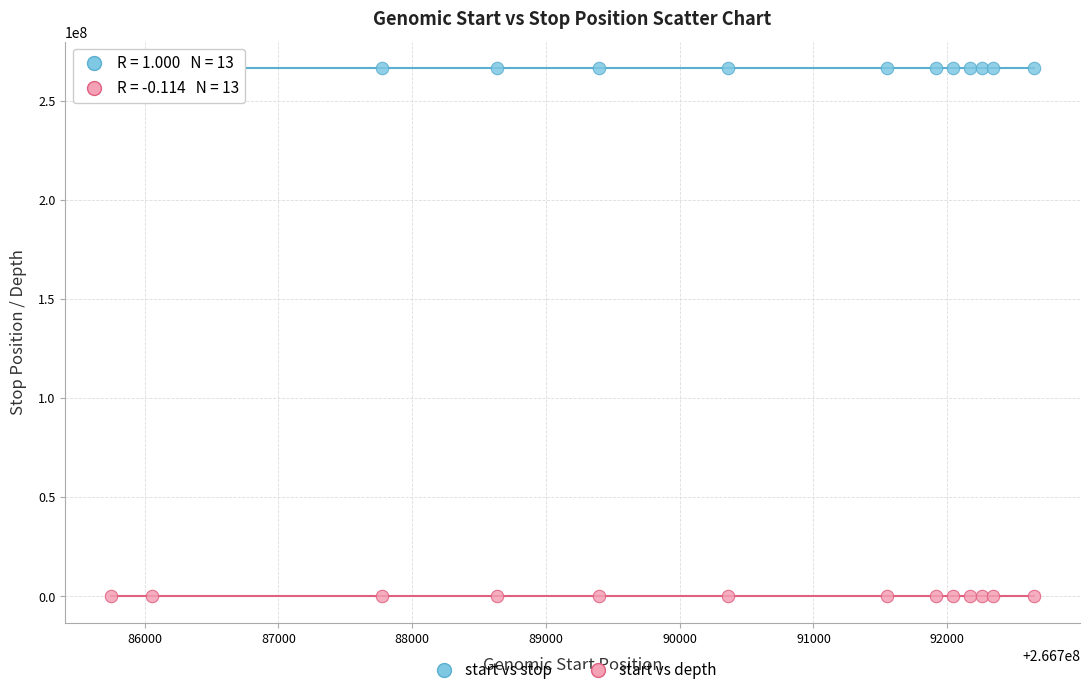

Which series reaches the minimum Y coordinate?

start vs depth